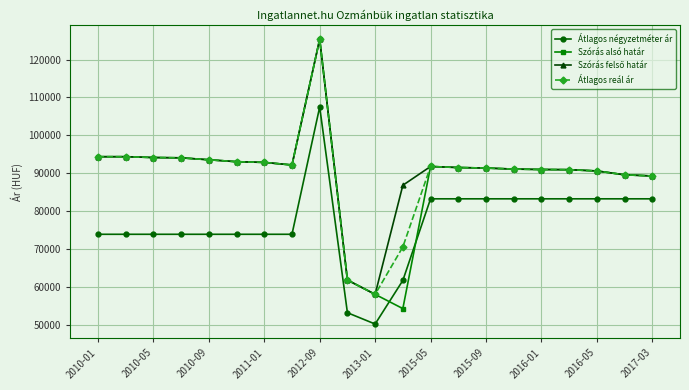

What is the value of the Átlagos négyzetméter ár point at the 9th from the left?

107500